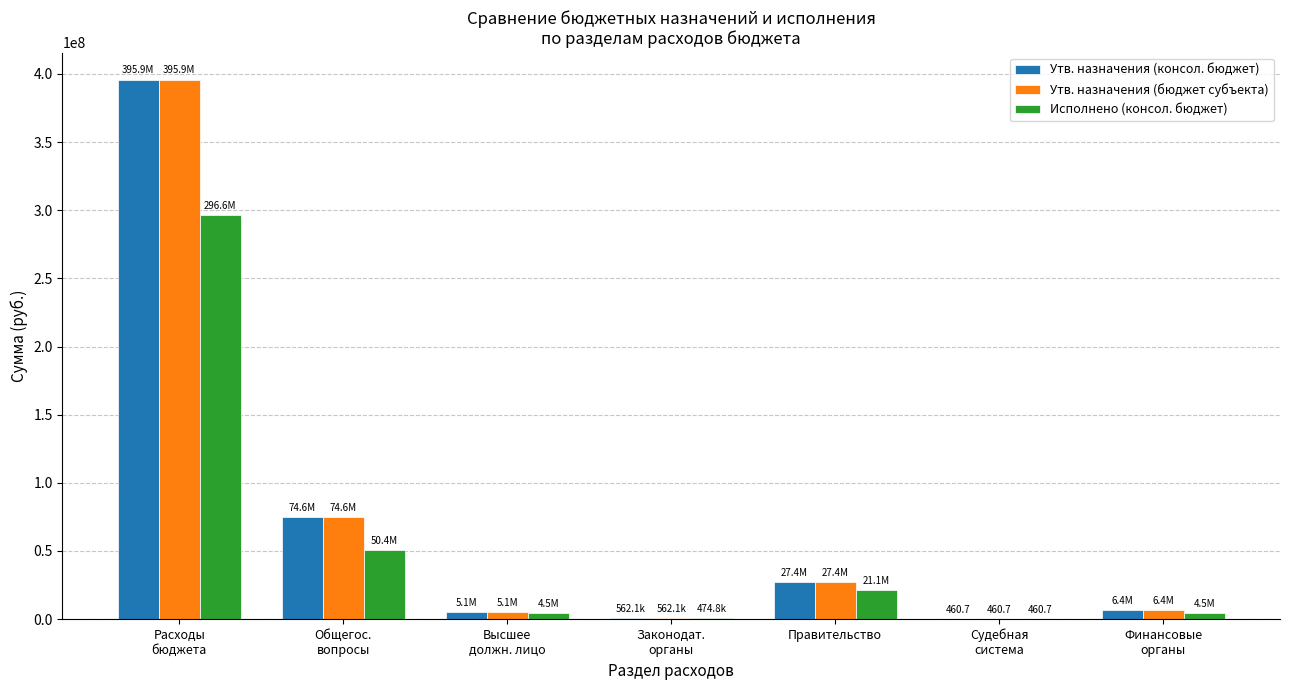

At which category is the sum across all series the highest?

Расходы
бюджета